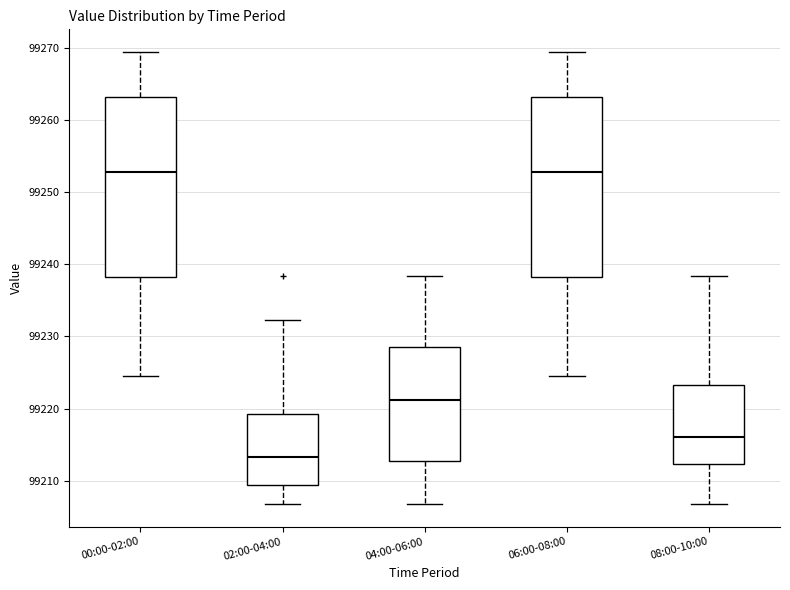

Where is the upper edge of the box for 08:00-10:00 on the y-axis? The values are not printed on the chart, so give them approximately, as read against the axis.

99223